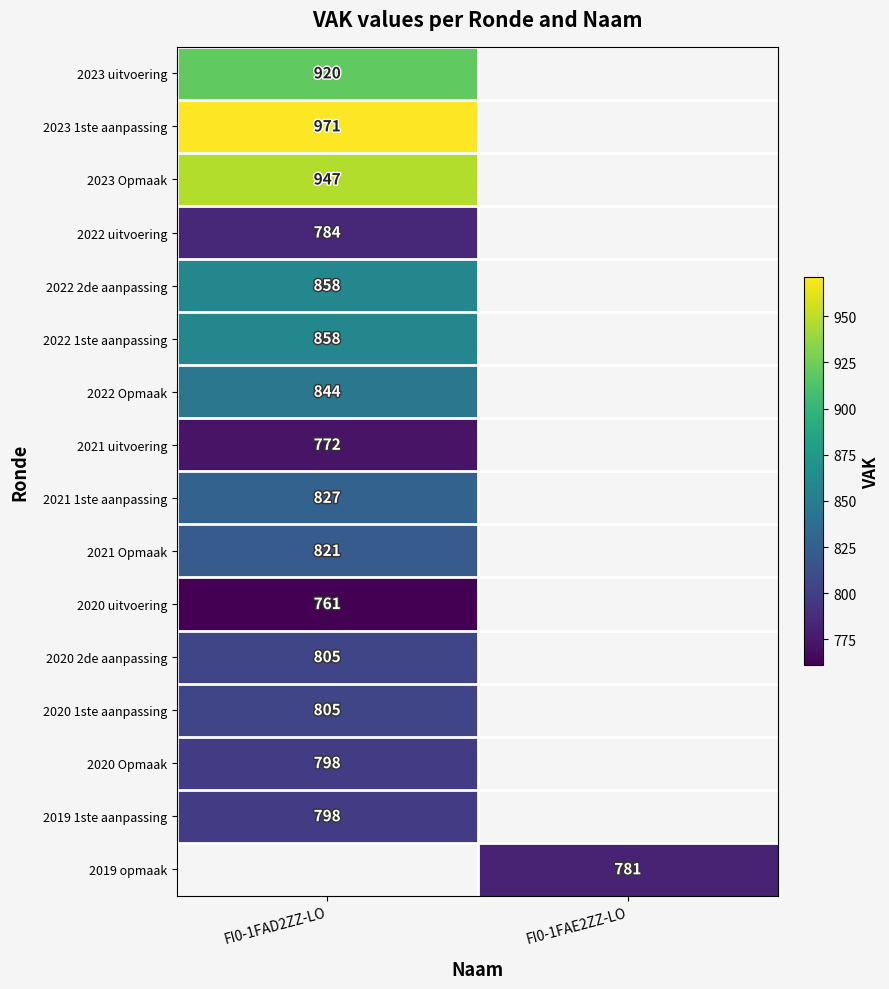

Is it true that 2021 1ste aanpassing equals 1377 at FI0-1FAD2ZZ-LO?

False